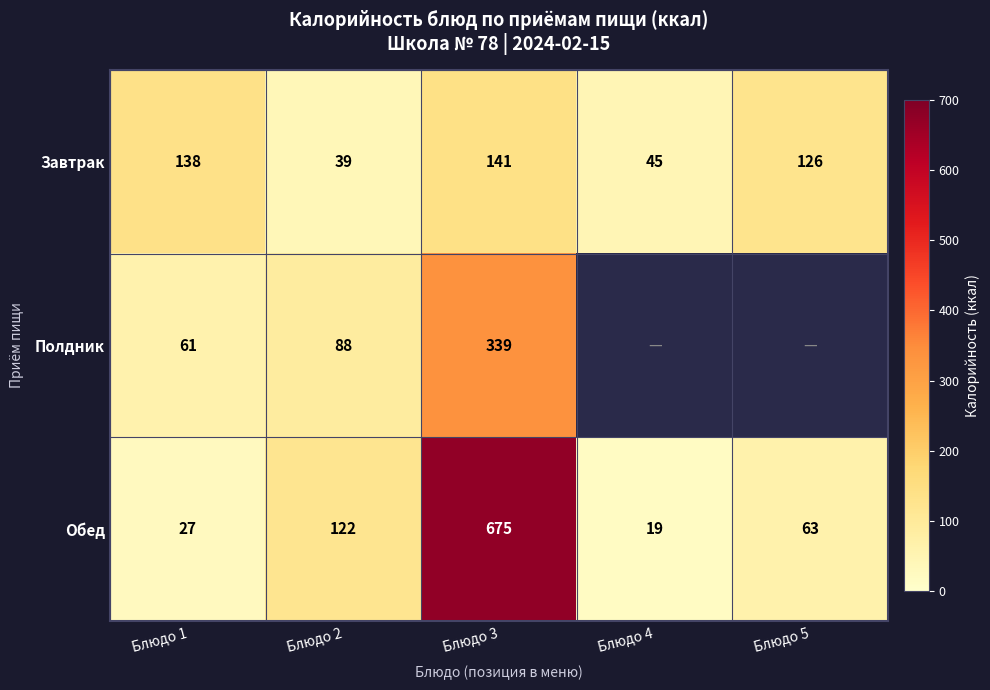

Rank the categories by Завтрак value from lowest to highest.

Блюдо 2, Блюдо 4, Блюдо 5, Блюдо 1, Блюдо 3